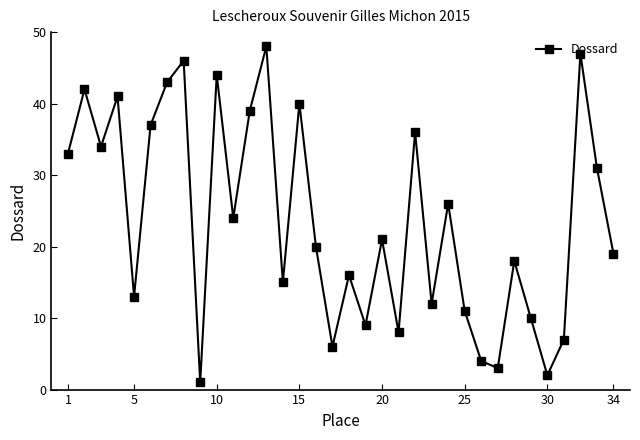

What is the greatest value displayed?

48